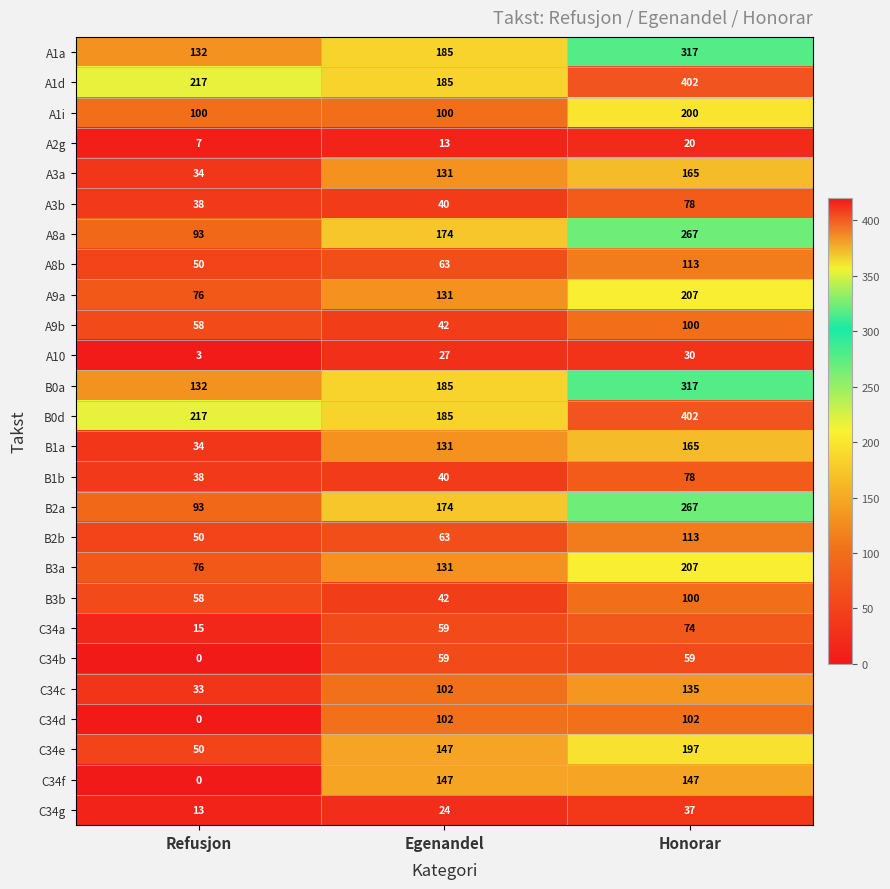

Count the C34c values in the range 33 to 135.

3